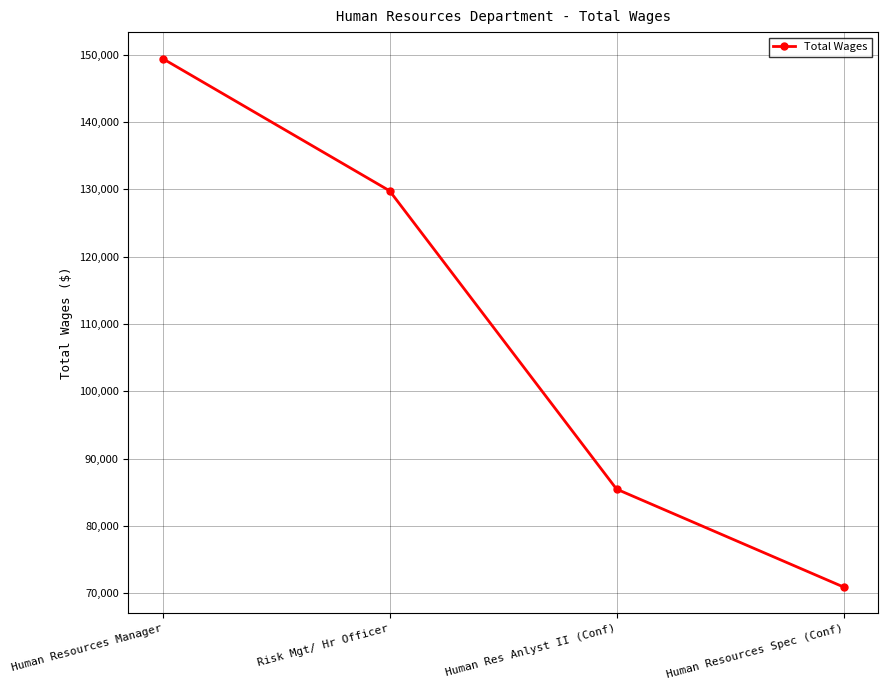

The chart shows a value of 207438 at Human Resources Manager. True or false?

False